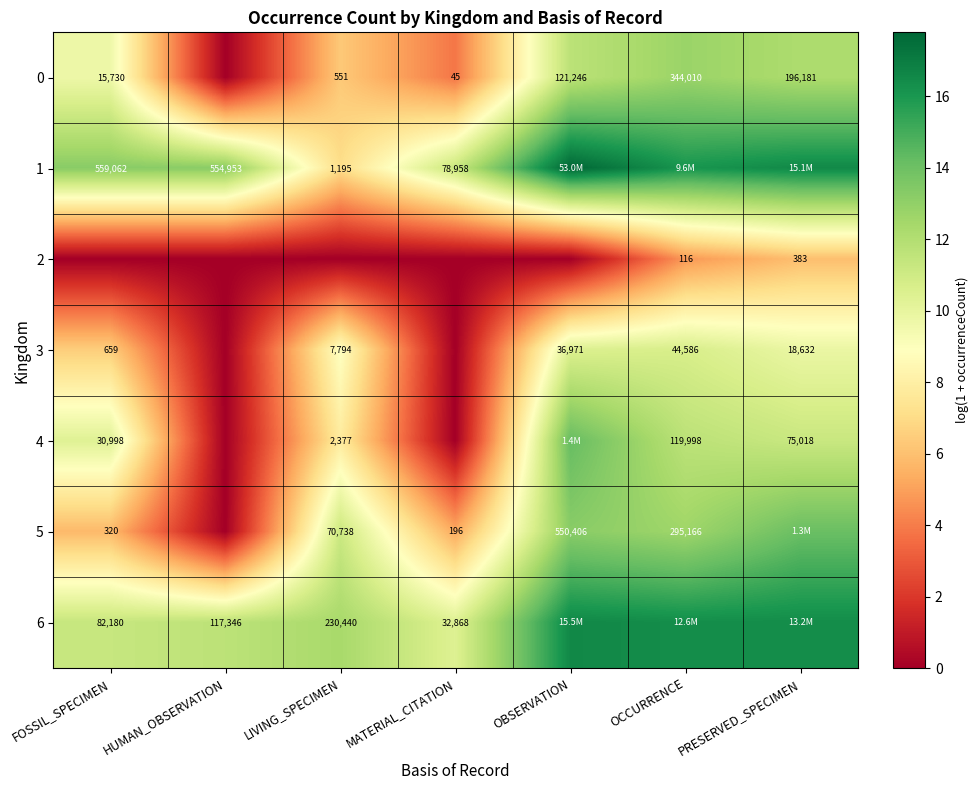

Which category has the lowest value across all series?

HUMAN_OBSERVATION